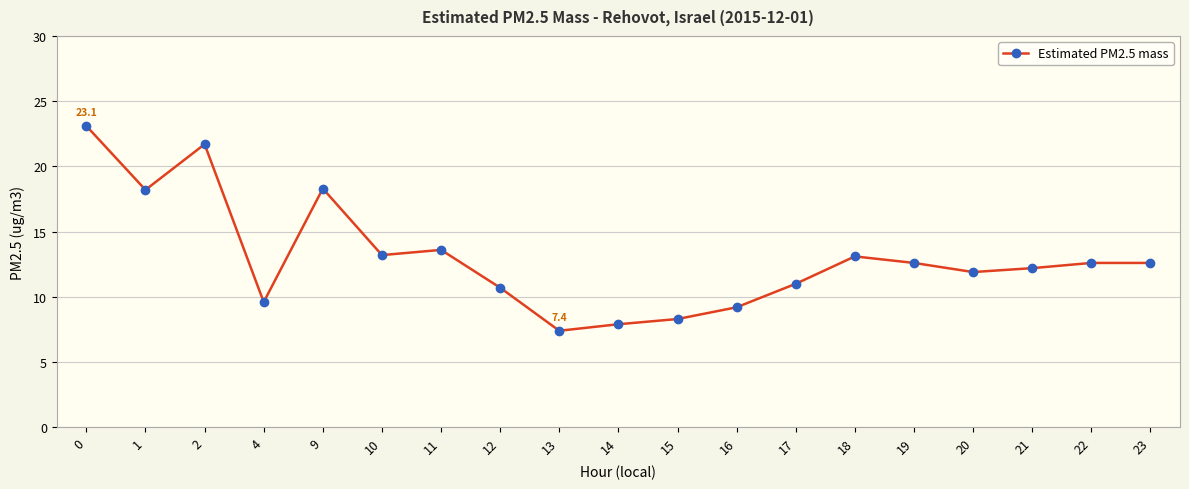

At which category does the data reach its first local peak?

2